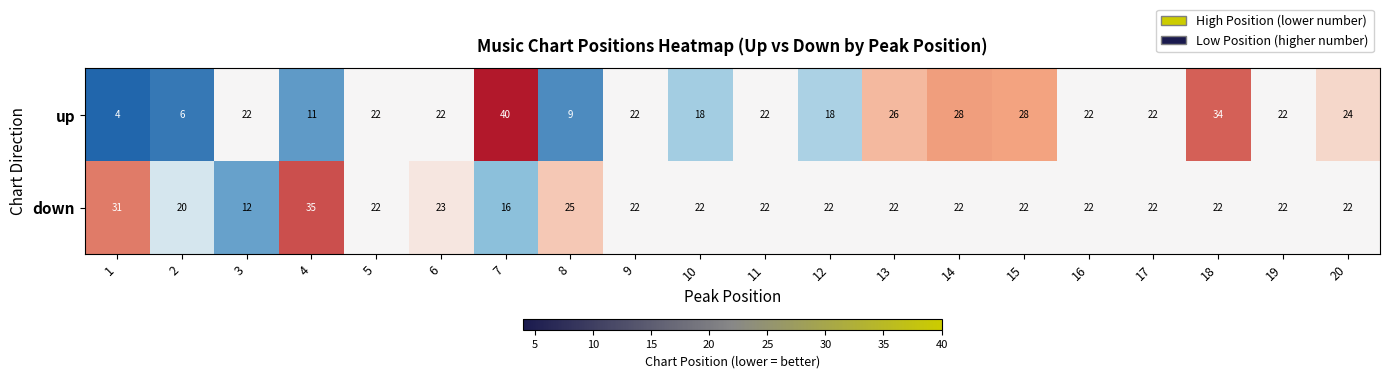

What is the smallest value displayed?

4